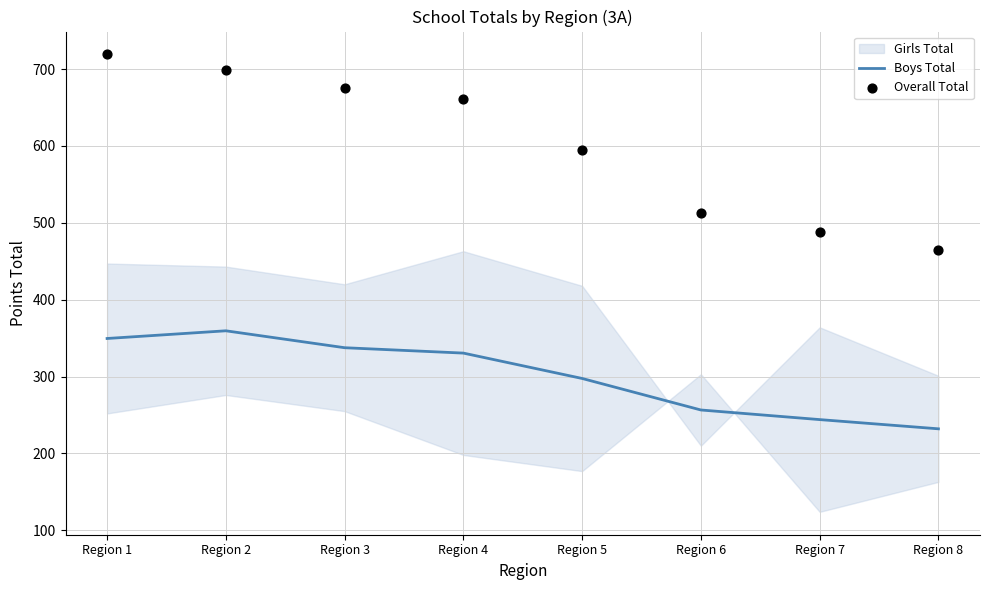

Which series has the largest total across all categories?

Overall Total